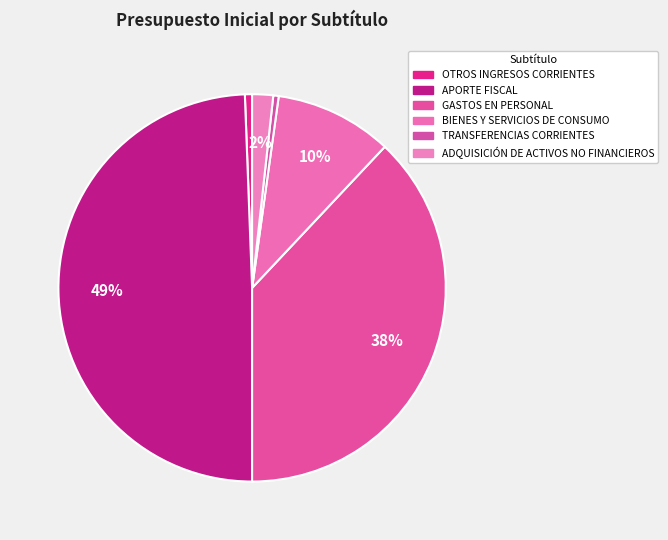

Count the number of slices in the pie.

6